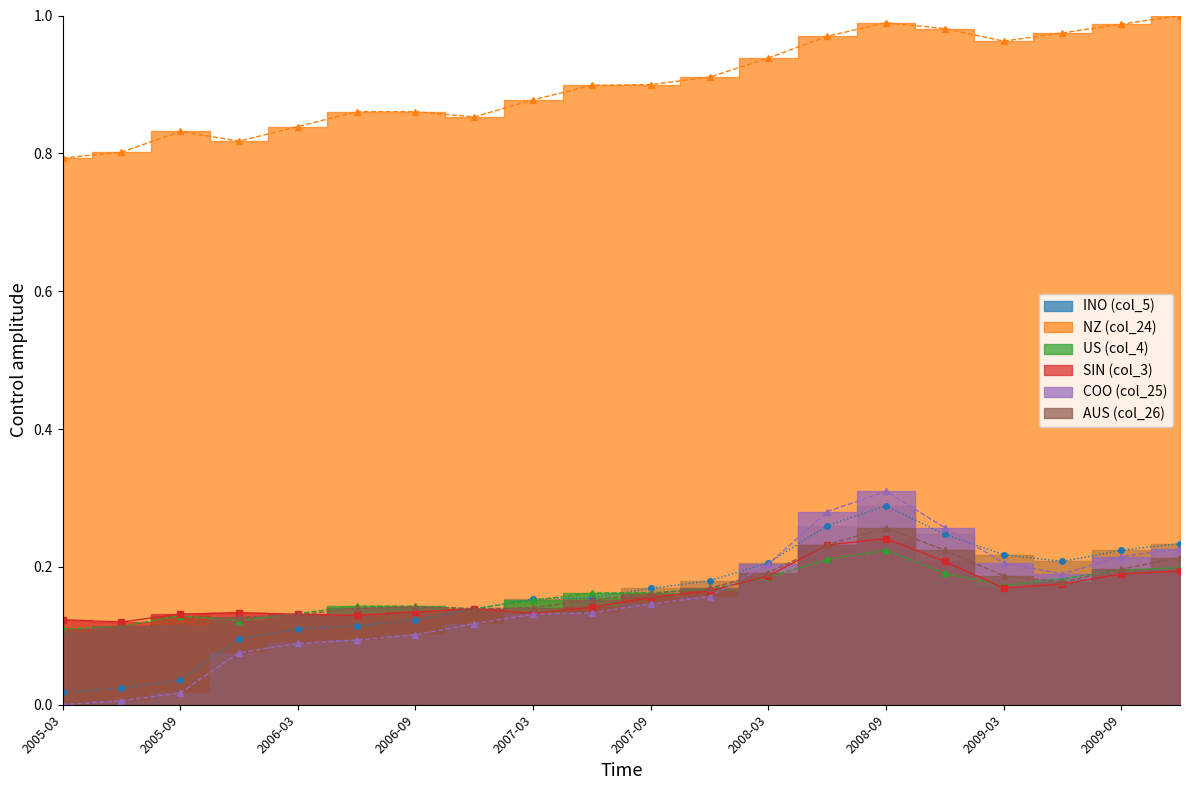

Reading left to right, transcribe all the data shown in this chart.

INO (col_5): 0.0	0.0	0.0	0.1	0.1	0.1	0.1	0.1	0.2	0.2	0.2	0.2	0.2	0.3	0.3	0.2	0.2	0.2	0.2	0.2
NZ (col_24): 0.8	0.8	0.8	0.8	0.8	0.9	0.9	0.9	0.9	0.9	0.9	0.9	0.9	1.0	1.0	1.0	1.0	1.0	1.0	1.0
US (col_4): 0.1	0.1	0.1	0.1	0.1	0.1	0.1	0.1	0.2	0.2	0.2	0.2	0.2	0.2	0.2	0.2	0.2	0.2	0.2	0.2
SIN (col_3): 0.1	0.1	0.1	0.1	0.1	0.1	0.1	0.1	0.1	0.1	0.2	0.2	0.2	0.2	0.2	0.2	0.2	0.2	0.2	0.2
COO (col_25): 0.0	0.0	0.0	0.1	0.1	0.1	0.1	0.1	0.1	0.1	0.1	0.2	0.2	0.3	0.3	0.3	0.2	0.2	0.2	0.2
AUS (col_26): 0.1	0.1	0.1	0.1	0.1	0.1	0.1	0.1	0.1	0.2	0.2	0.2	0.2	0.2	0.3	0.2	0.2	0.2	0.2	0.2